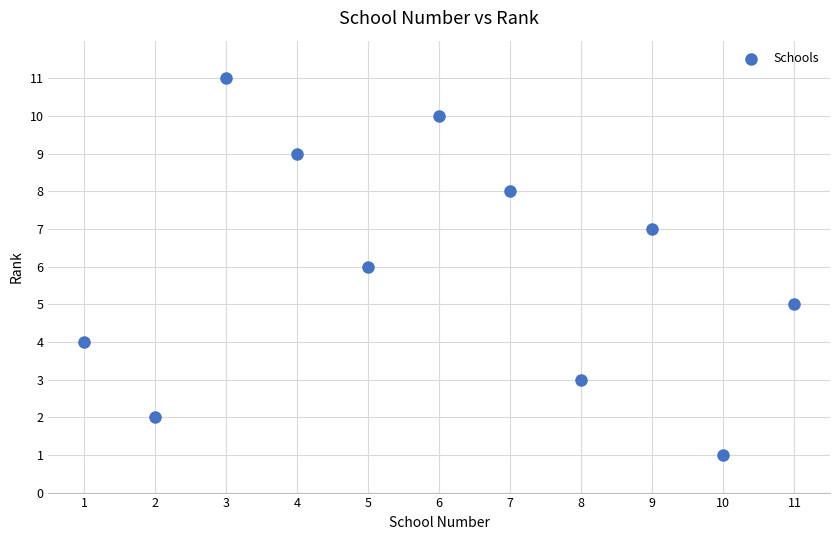

What is the average X value?

6